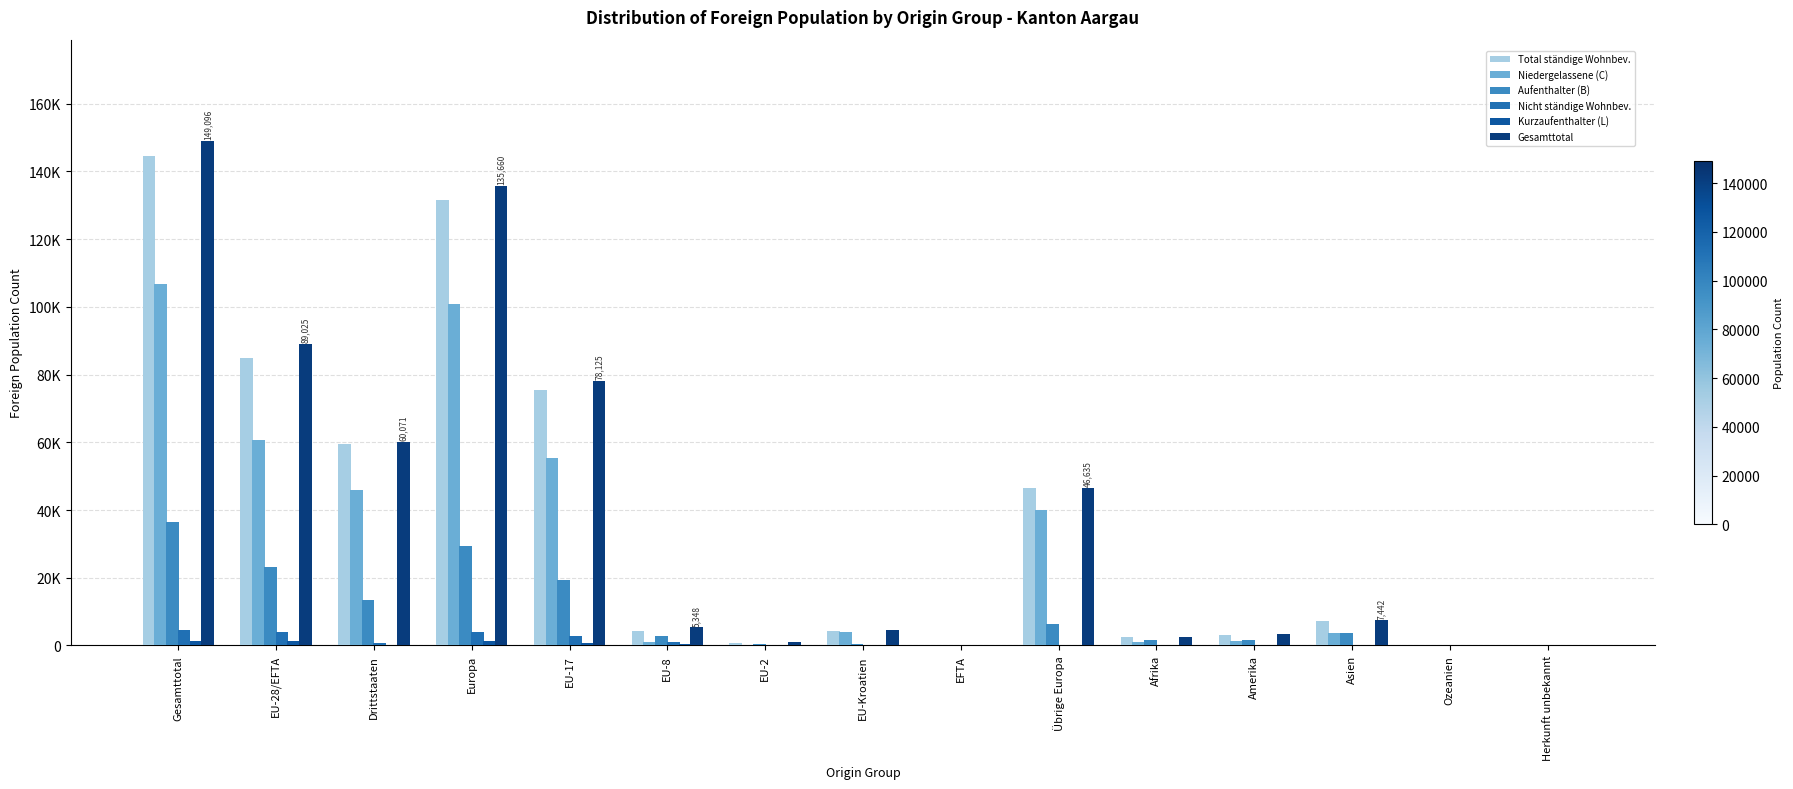

What is the difference between the maximum and minimum values in the Total ständige Wohnbev. series?

144479